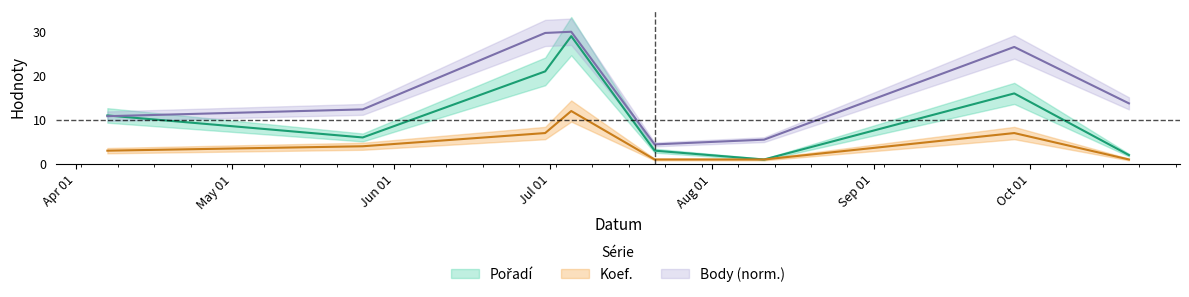

What is the sum of all Pořadí values?

89.0